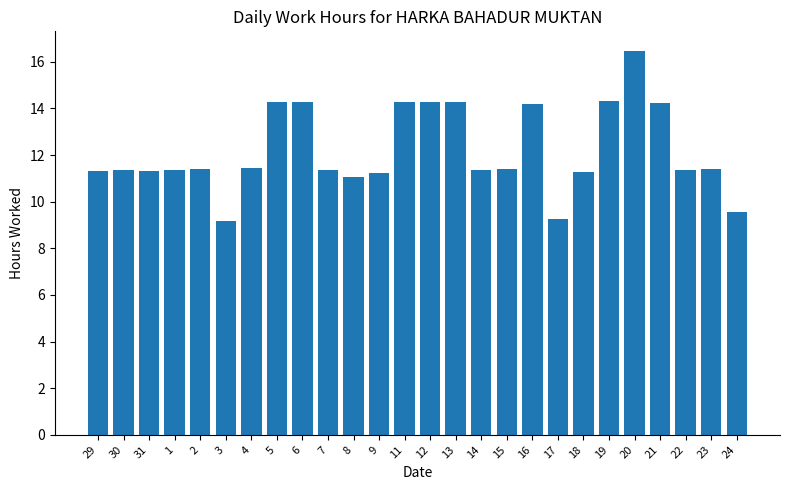

What is the average value?

12.2